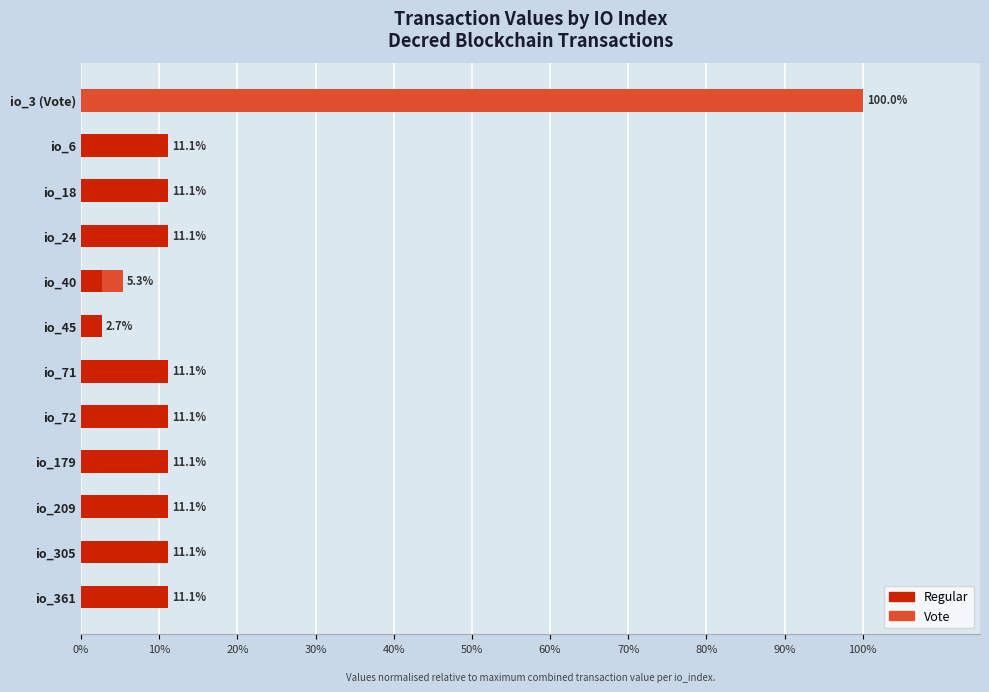

What is the approximate value of Regular at io_71?

11.1